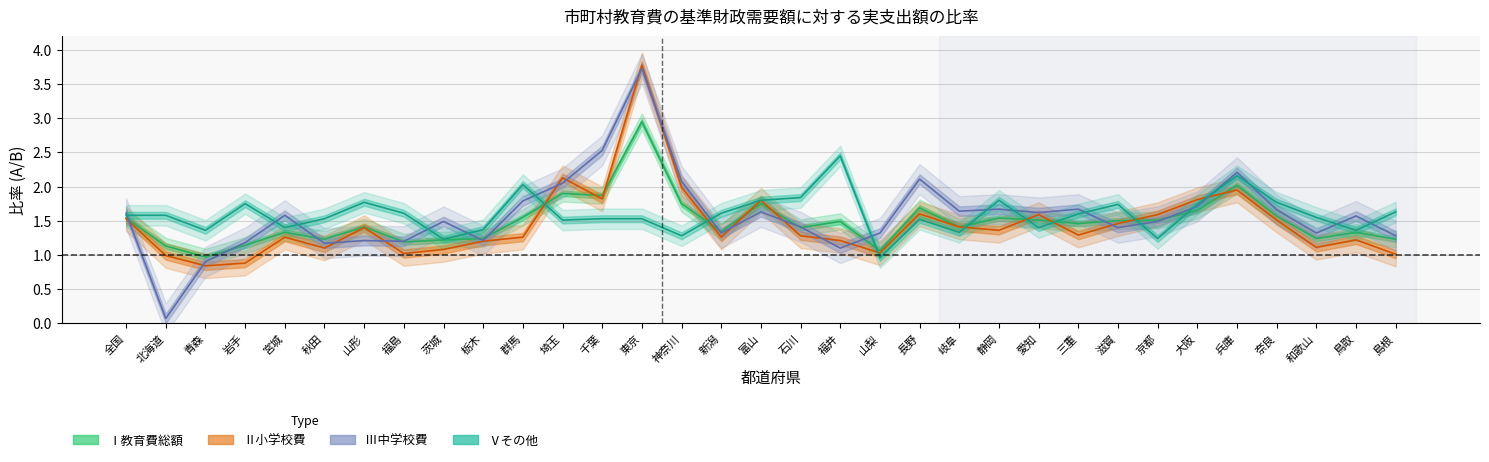

Between 北海道 and 岩手, which series saw the biggest shift?

Ⅲ中学校費_ratio